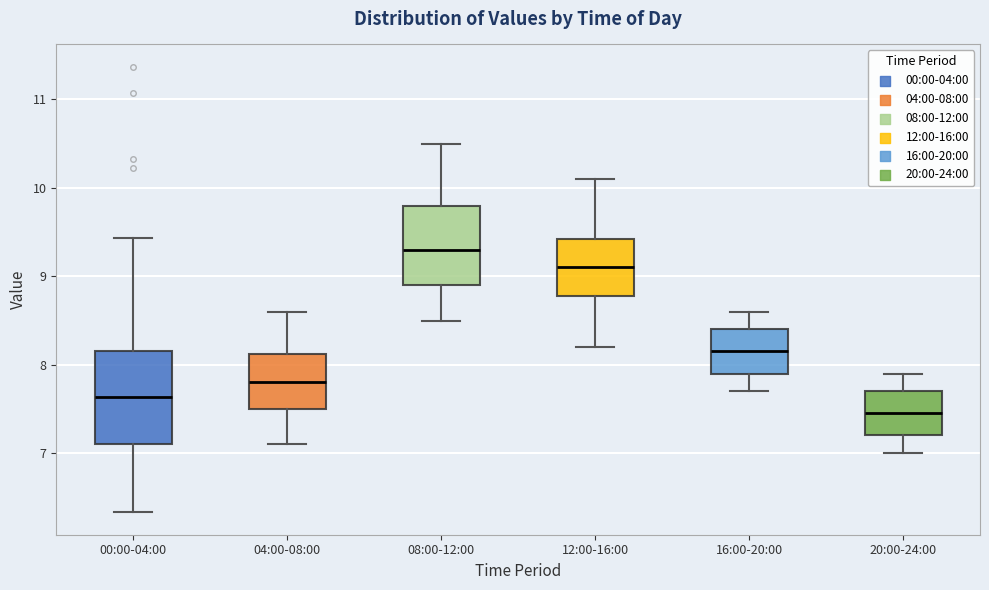

Which box's median line is the lowest?

20:00-24:00